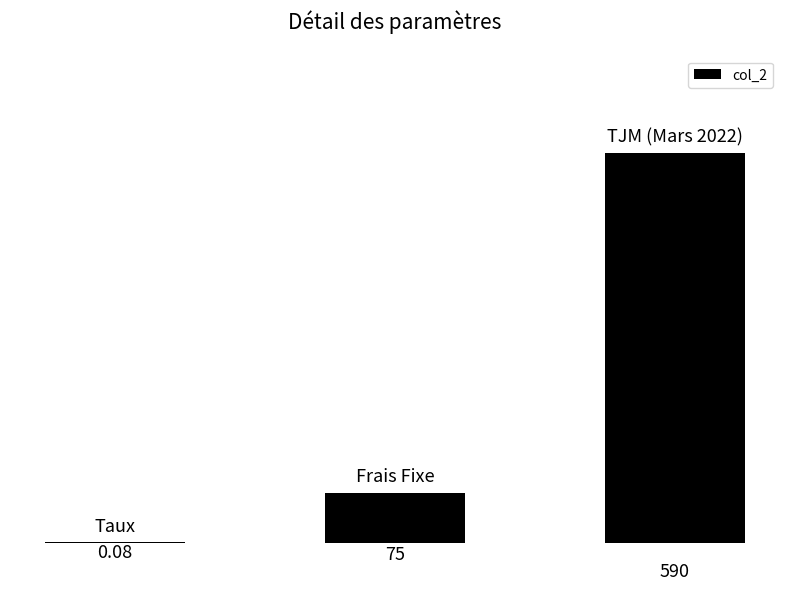

Rank the categories by value from highest to lowest.

2, 1, 0